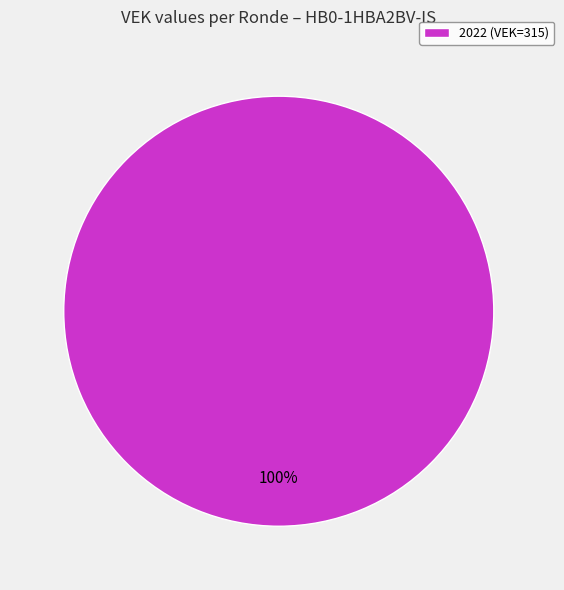

True or false: 2022 (VEK=315) accounts for 100% of the total.

True